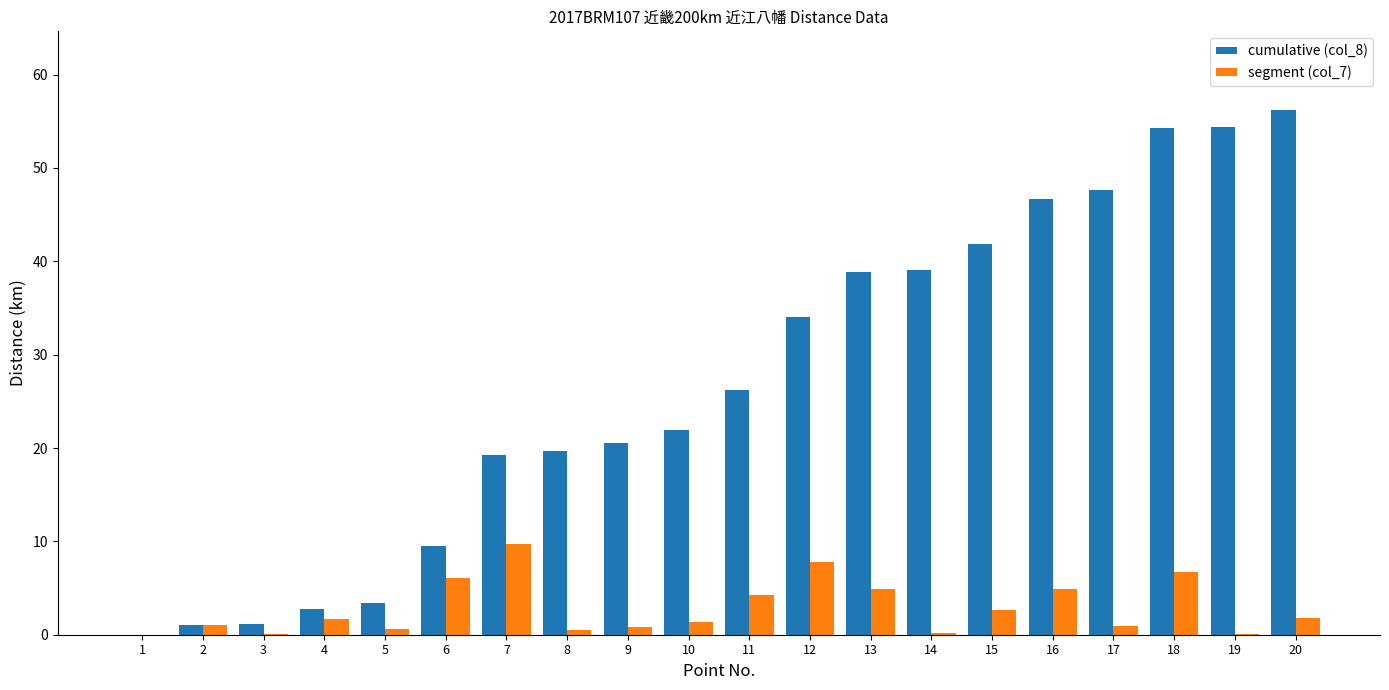

The value of segment (col_7) at 16 is 1.9. True or false?

False